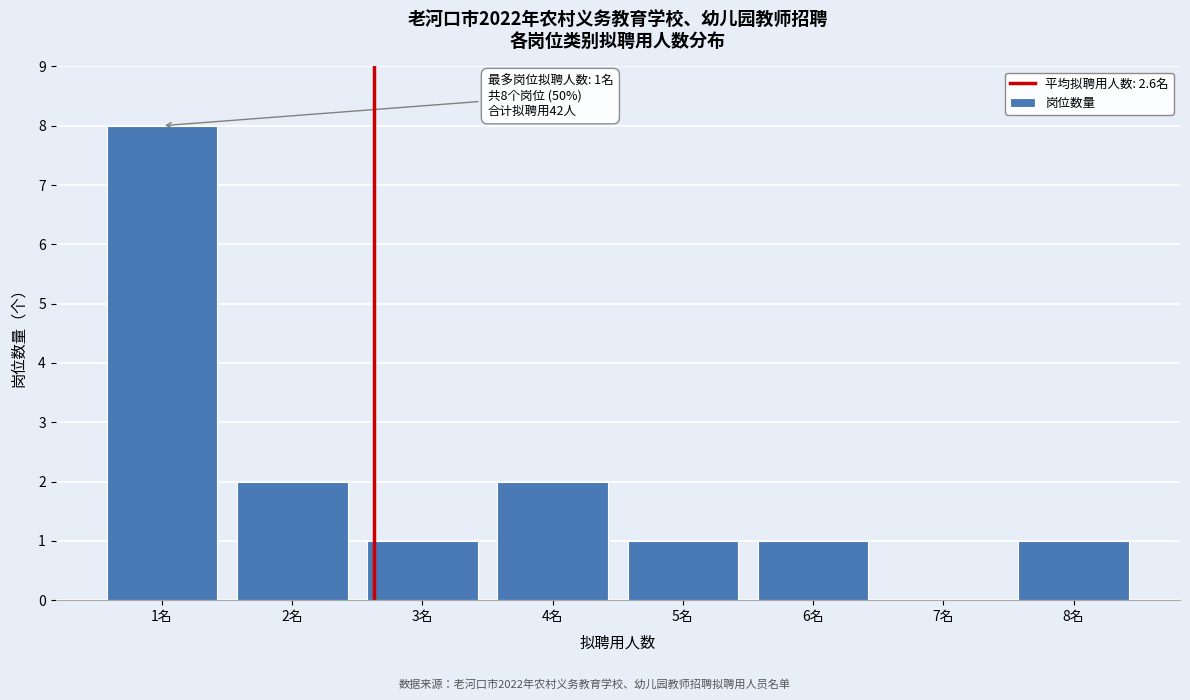

Reading left to right, list all the values displayed in this chart.

1名=8	2名=2	3名=1	4名=2	5名=1	6名=1	7名=0	8名=1